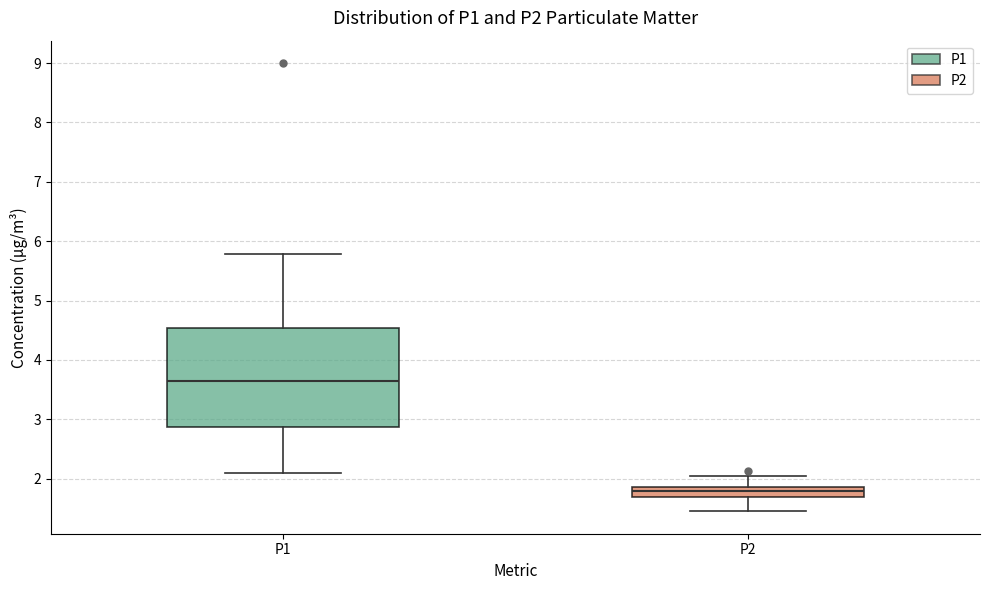

Where does the median line of the box for P1 sit on the y-axis? The values are not printed on the chart, so give them approximately, as read against the axis.

3.7